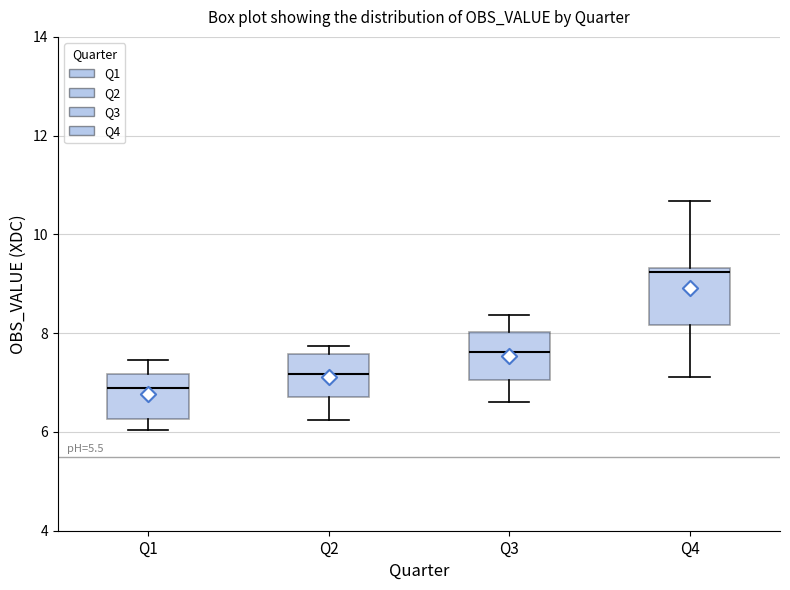

Which box's median line is the highest?

Q4